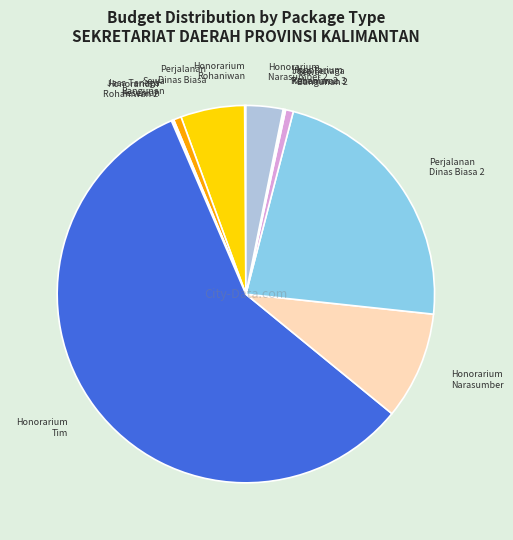

How many segments does this pie chart have?

12